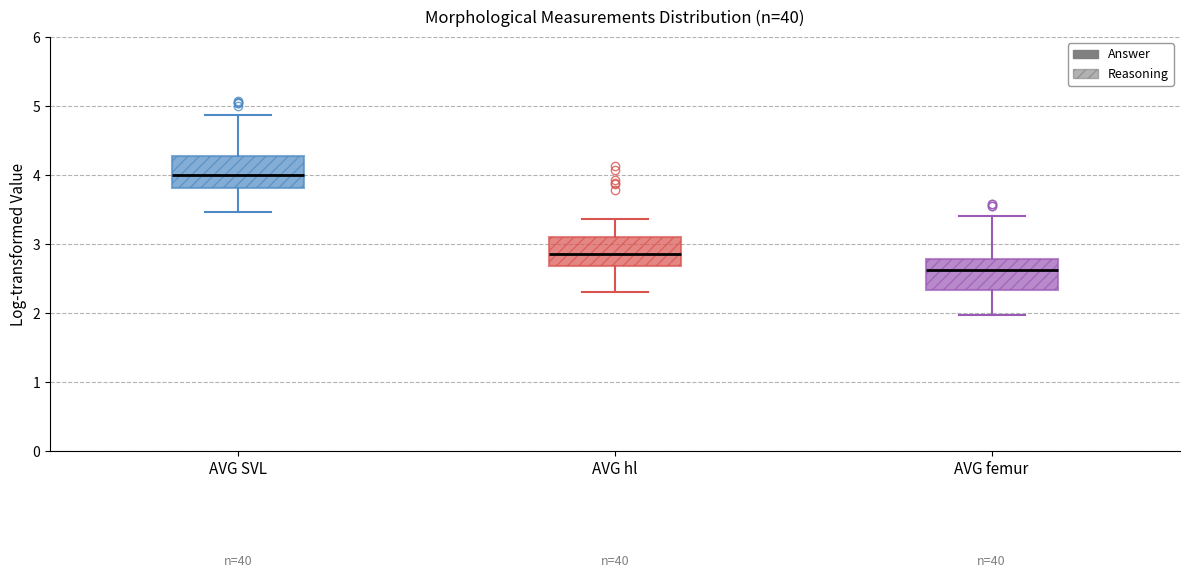

Where is the upper edge of the box for AVG SVL on the y-axis? The values are not printed on the chart, so give them approximately, as read against the axis.

4.3